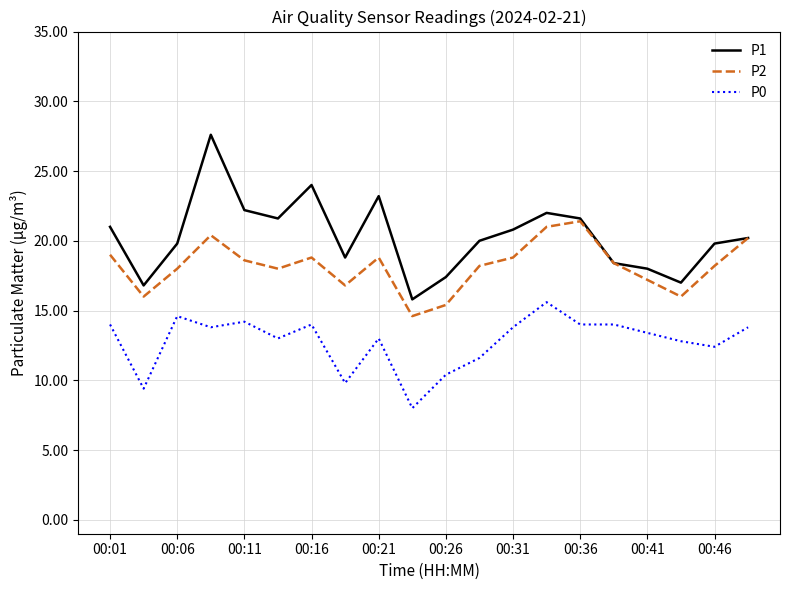

True or false: P2 and P0 intersect in this chart.

False